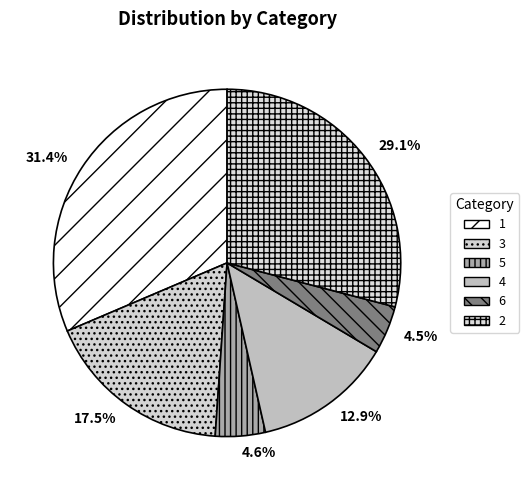

How much of the chart is everything except 6?

95.5%